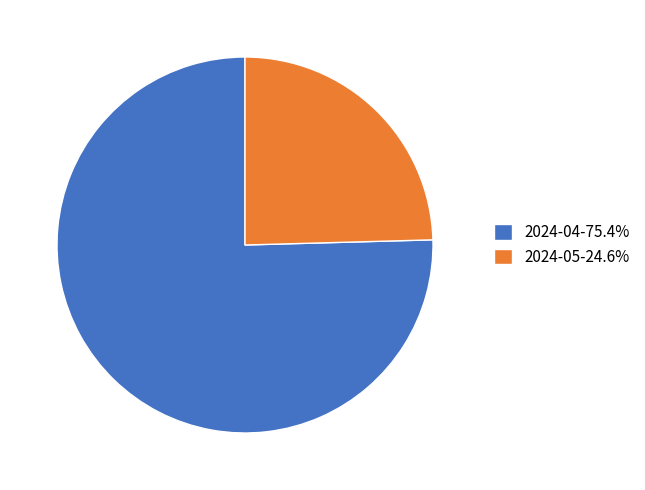

What is the largest slice in the pie chart?

2024-04